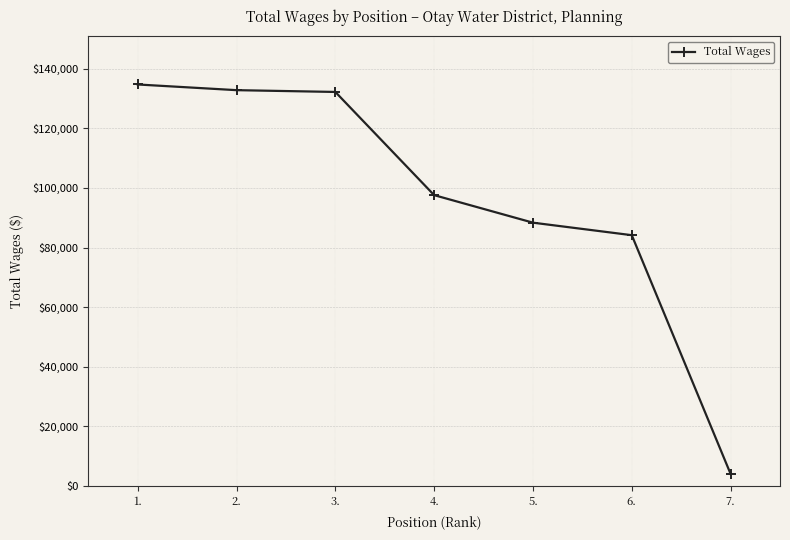

What position from the left is 5.?

5